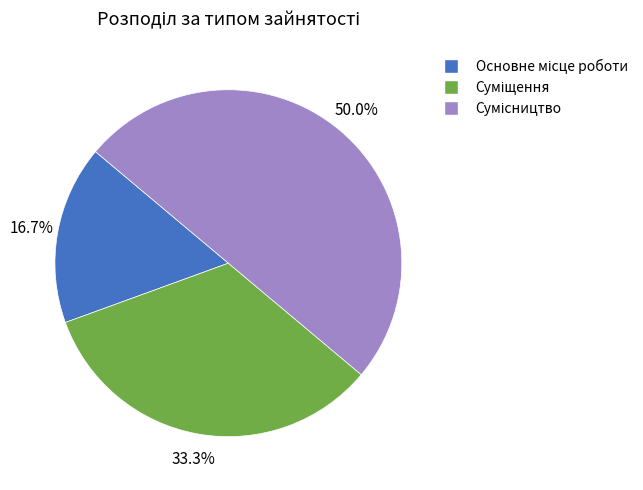

Which has a higher value, Суміщення or Сумісництво?

Сумісництво